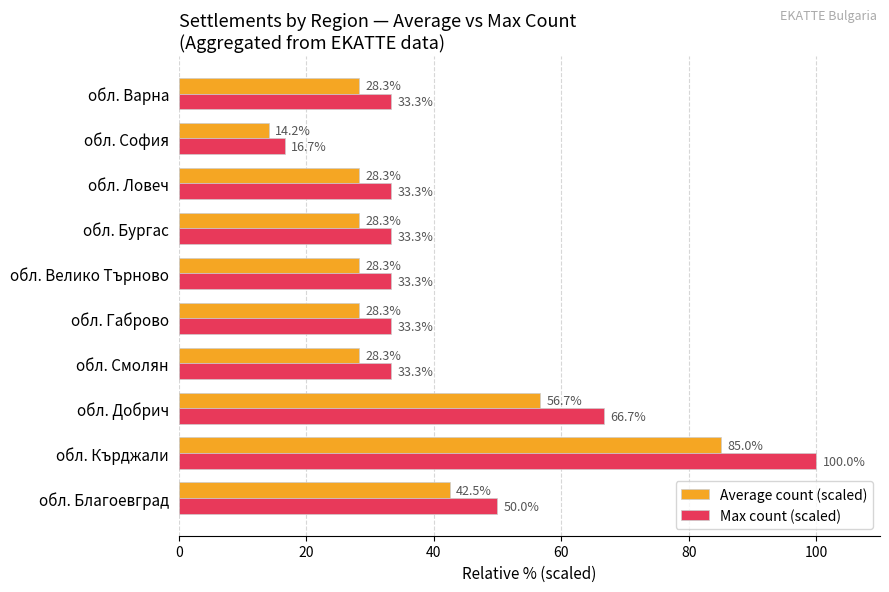

Which label corresponds to the largest value in the chart?

обл. Кърджали